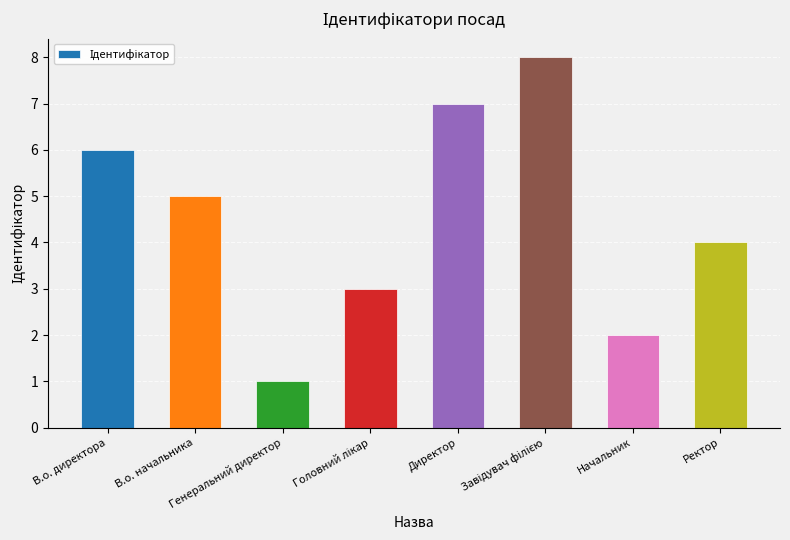

What is the difference between the maximum and minimum values?

7